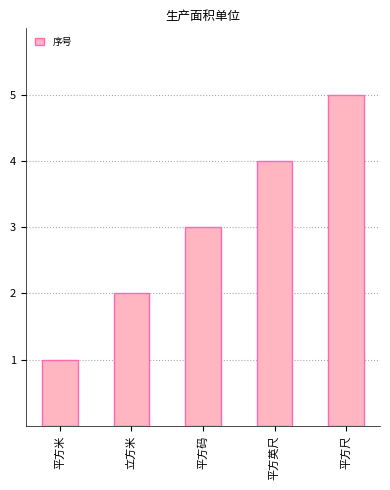

What is the sum of all values?

15